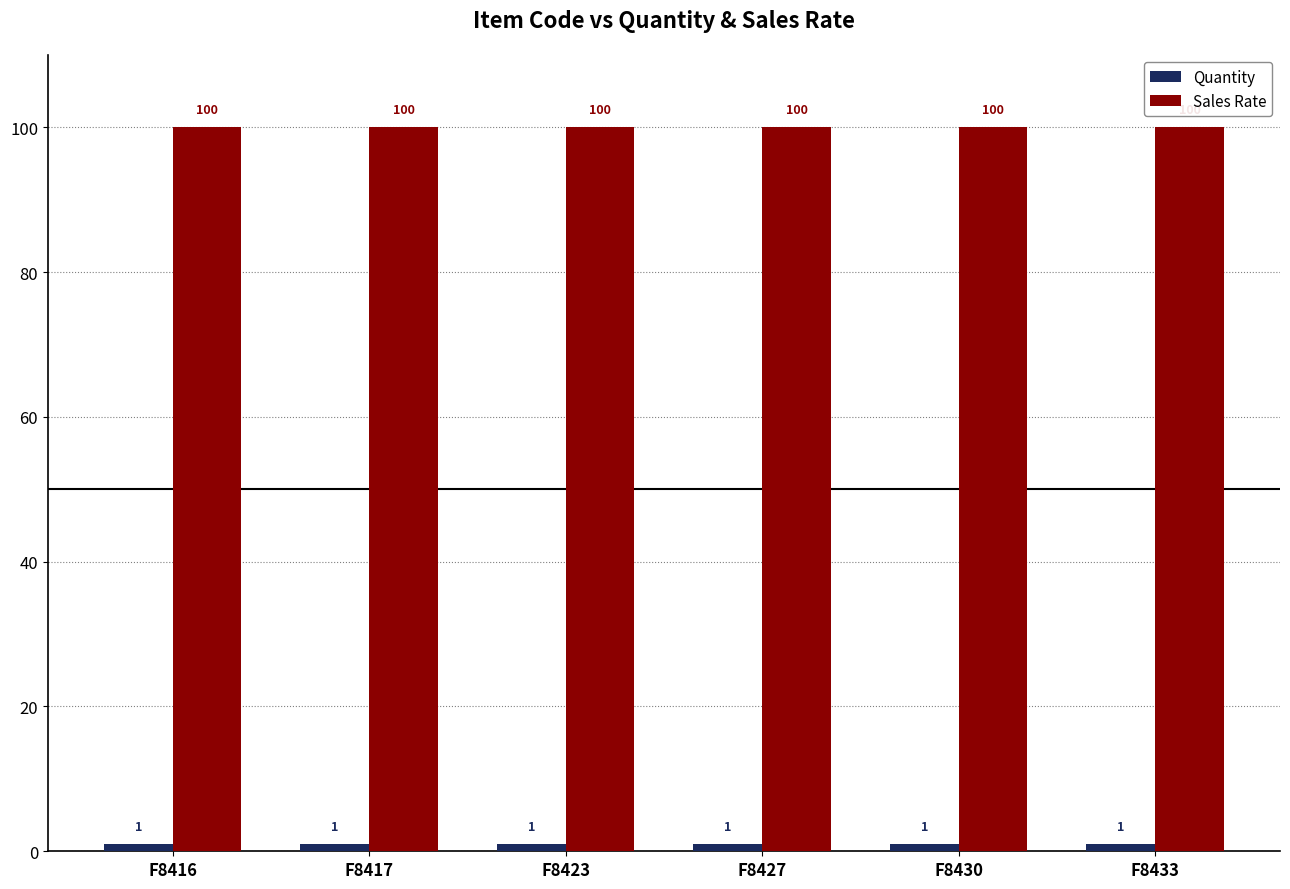

What is the spread (max minus min) of values at F8416?

99